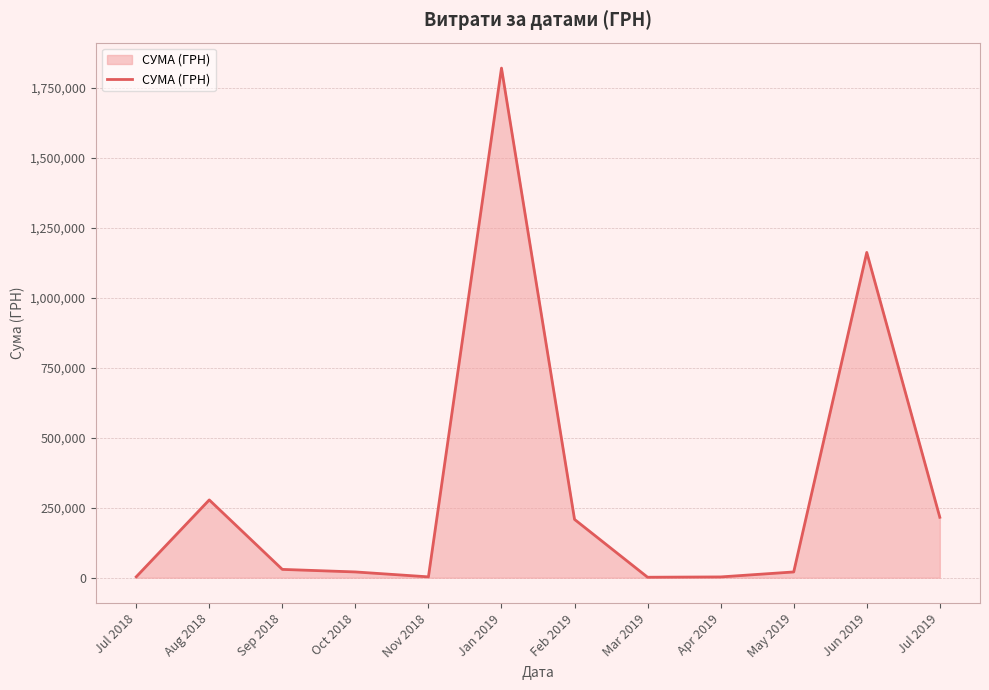

What is the difference between the values at Jul 2019 and Jun 2019?

945935.9